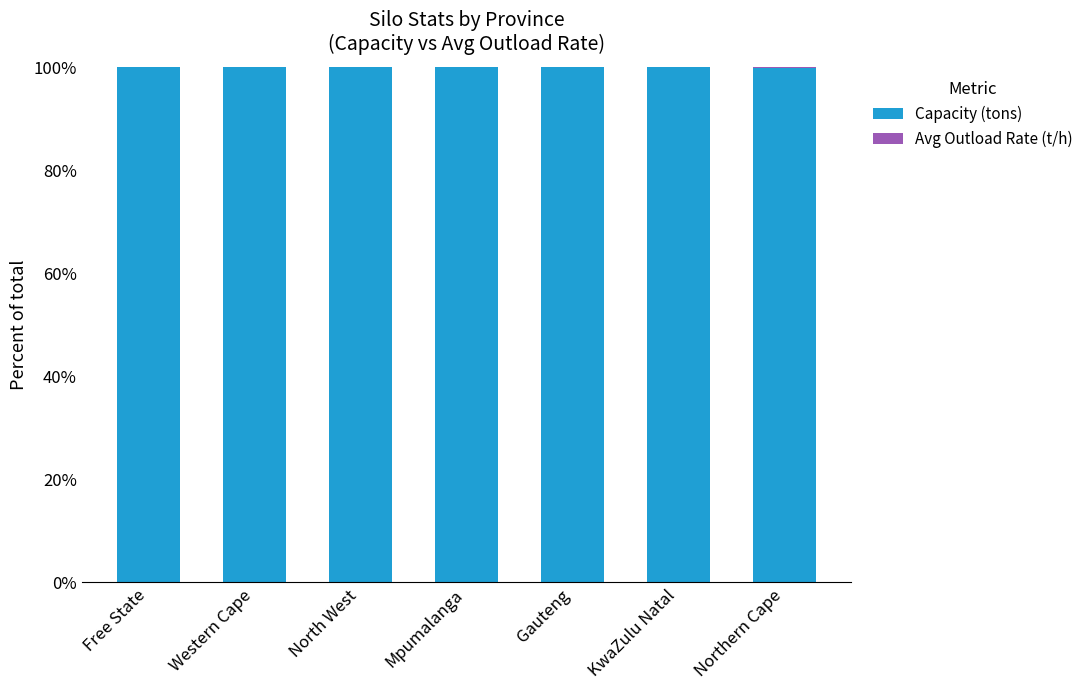

The Capacity (tons) series shows 60.0 at Northern Cape. True or false?

False